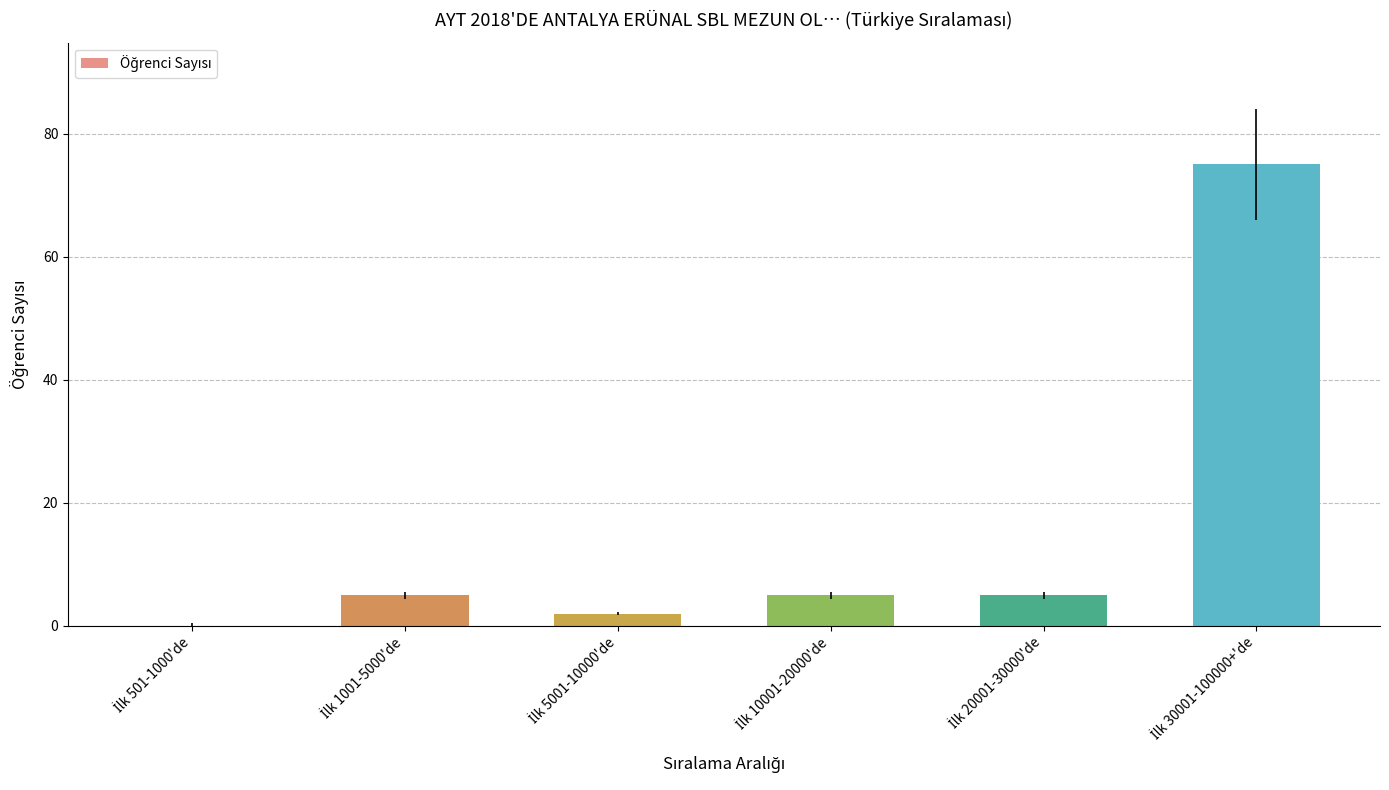

What is the greatest value displayed?

75